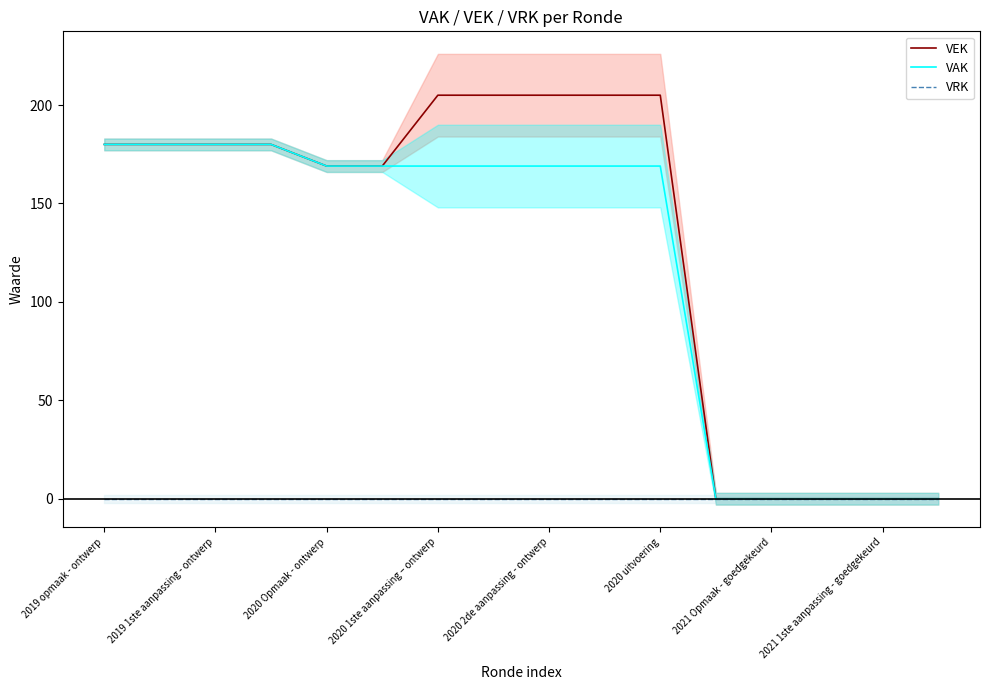

True or false: VAK has a value of 180 at 2019 opmaak - ontwerp.

True